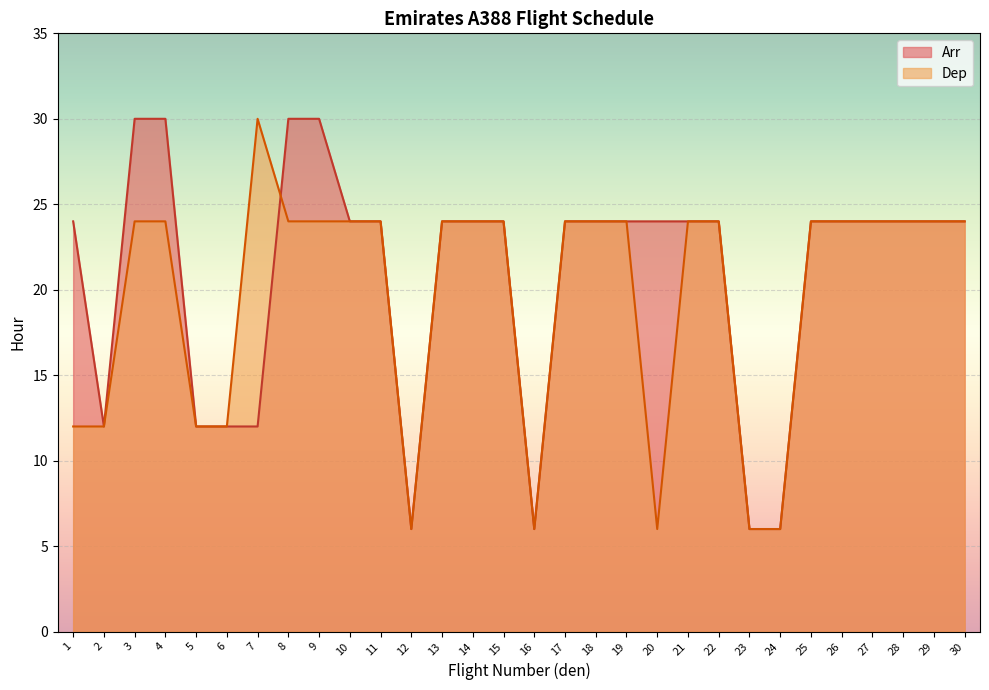

Between 27 and 5, which is larger?

27